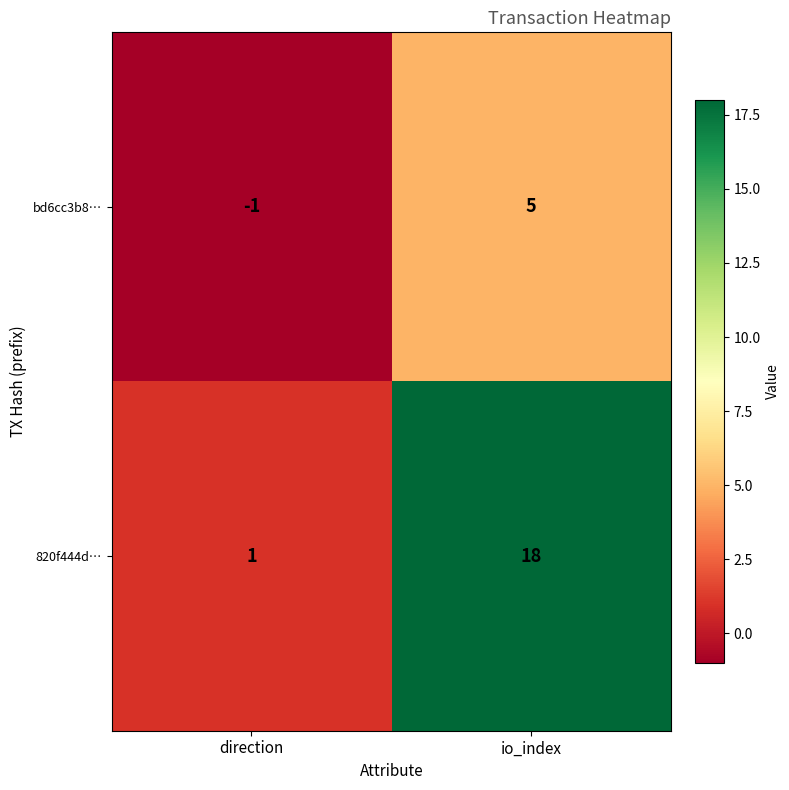

Which series has the largest total across all categories?

820f444d…